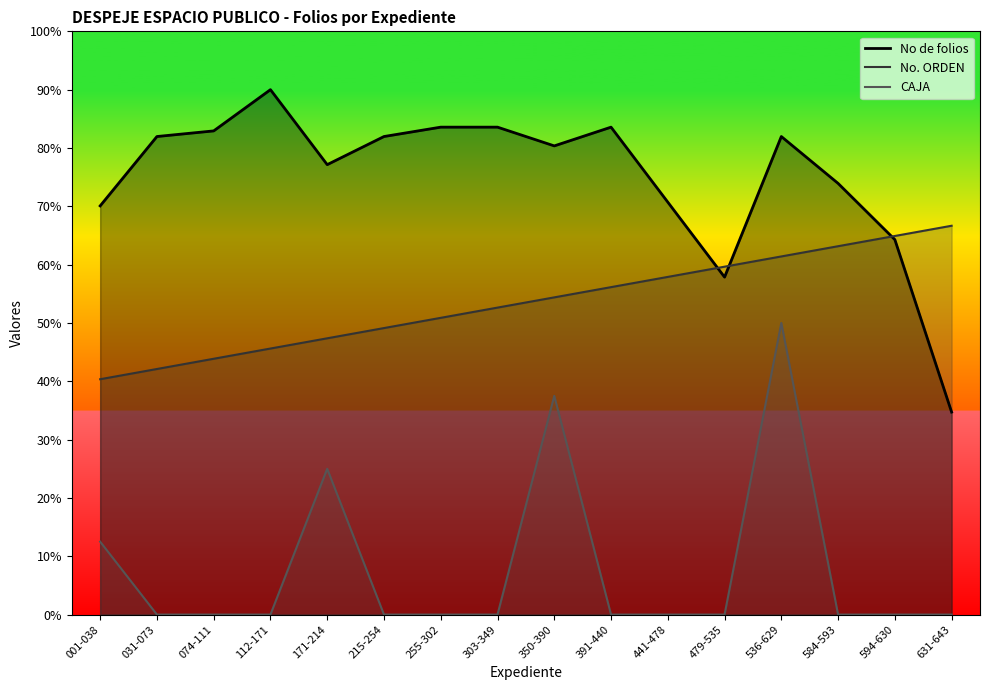

Rank the series by their maximum value, from lowest to highest.

CAJA, No. ORDEN, No de folios